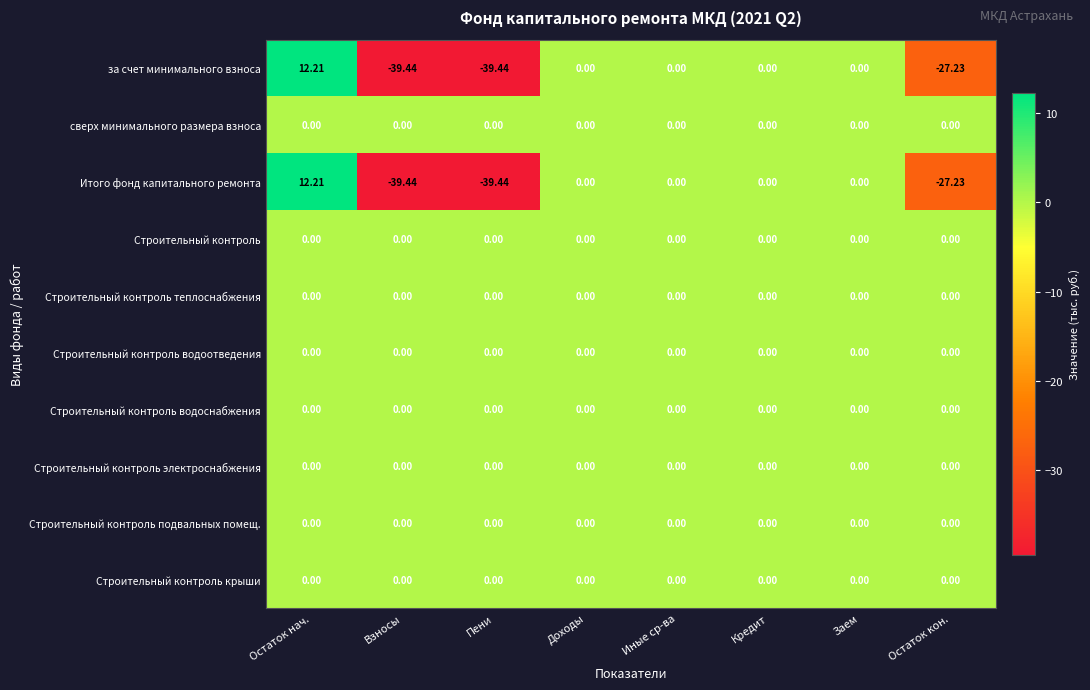

At which category is the sum across all series the highest?

Остаток нач.